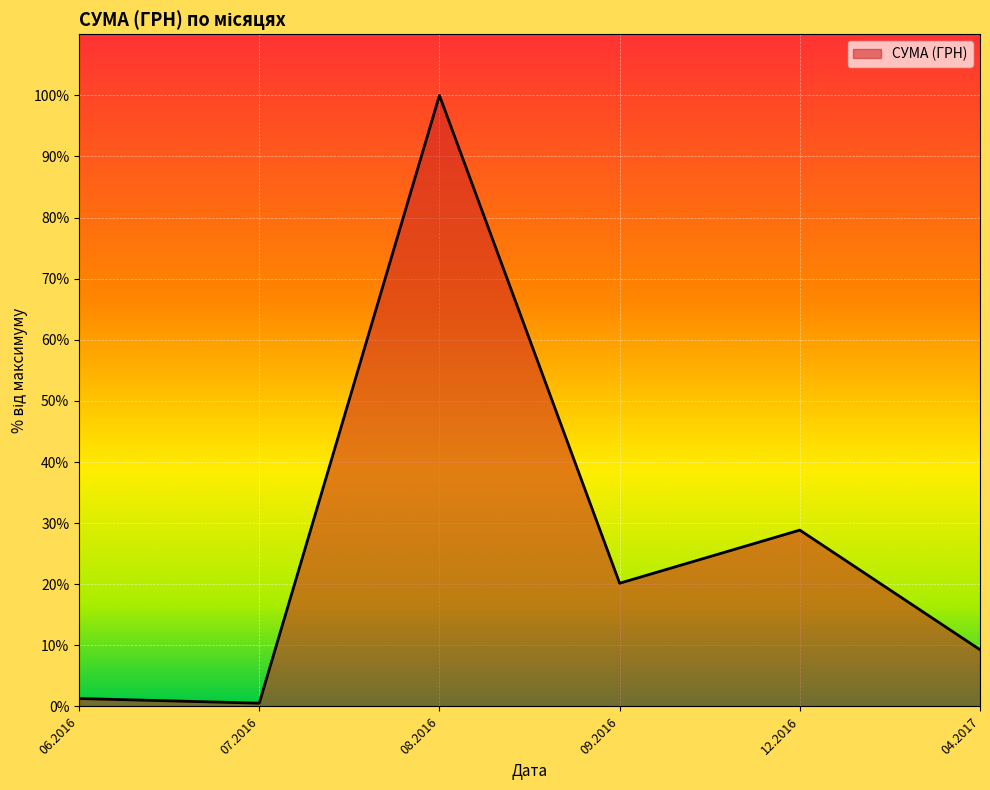

What is the difference between the maximum and minimum values?

237338.8